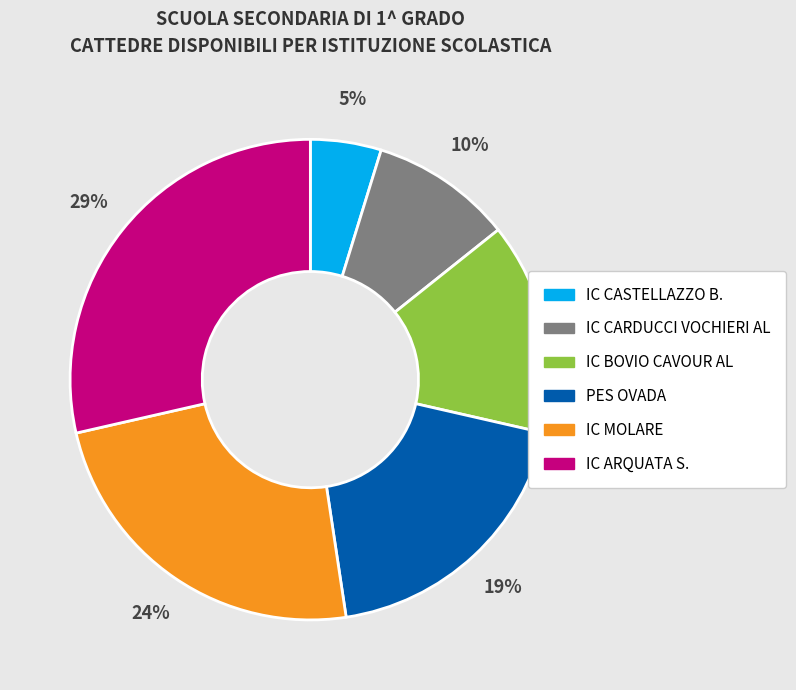

Count the number of slices in the pie.

6